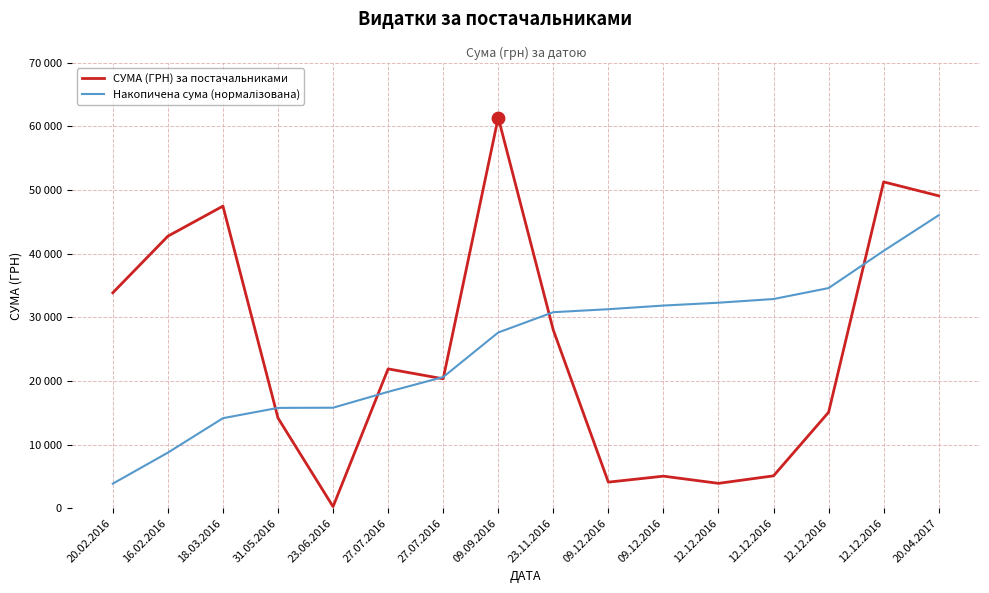

At how many categories does at least one series exceed 37090?

5